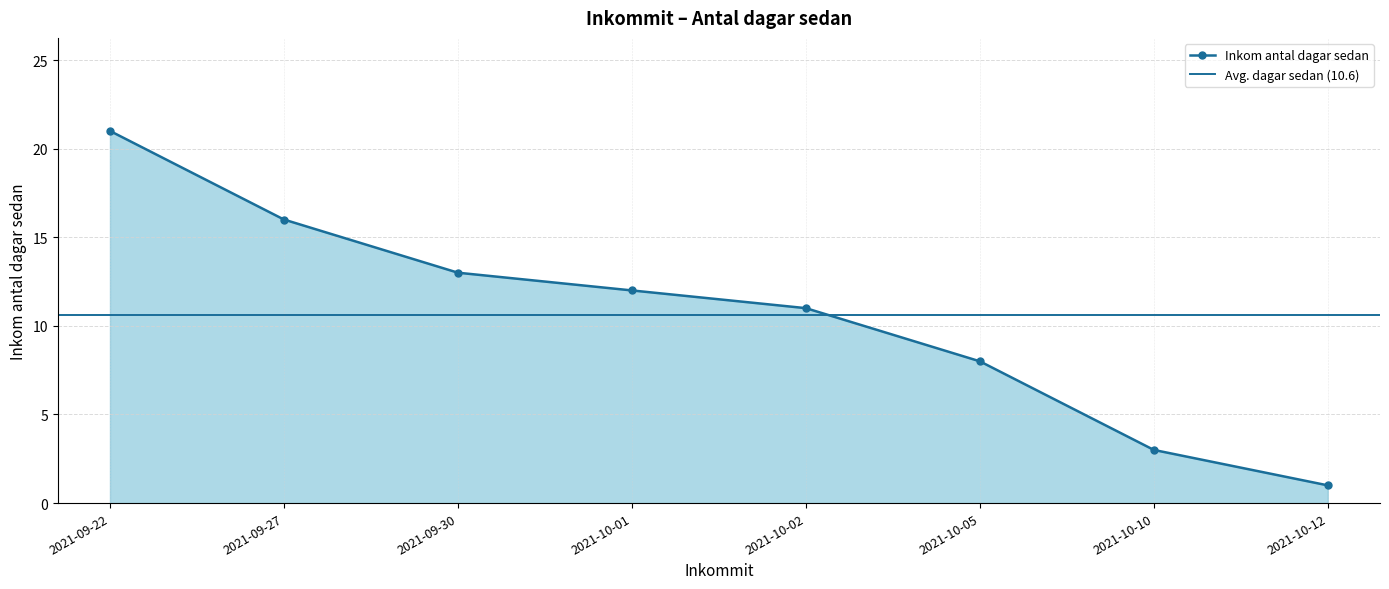

Rank the categories by value from lowest to highest.

2021-10-12, 2021-10-10, 2021-10-05, 2021-10-02, 2021-10-01, 2021-09-30, 2021-09-27, 2021-09-22